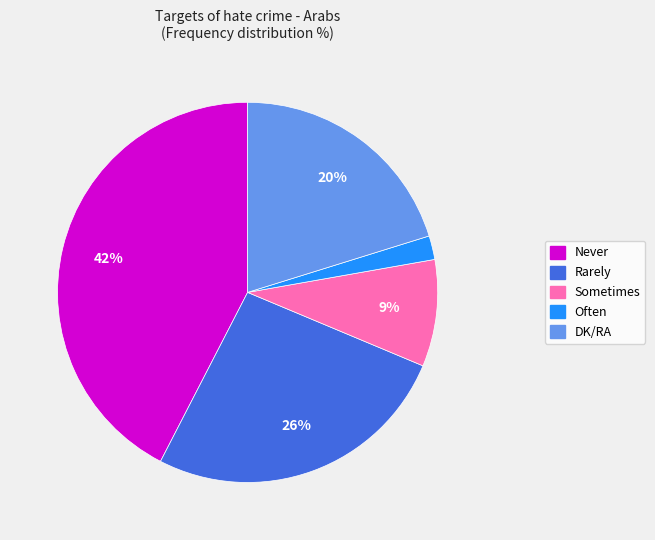

What is the largest slice in the pie chart?

Never